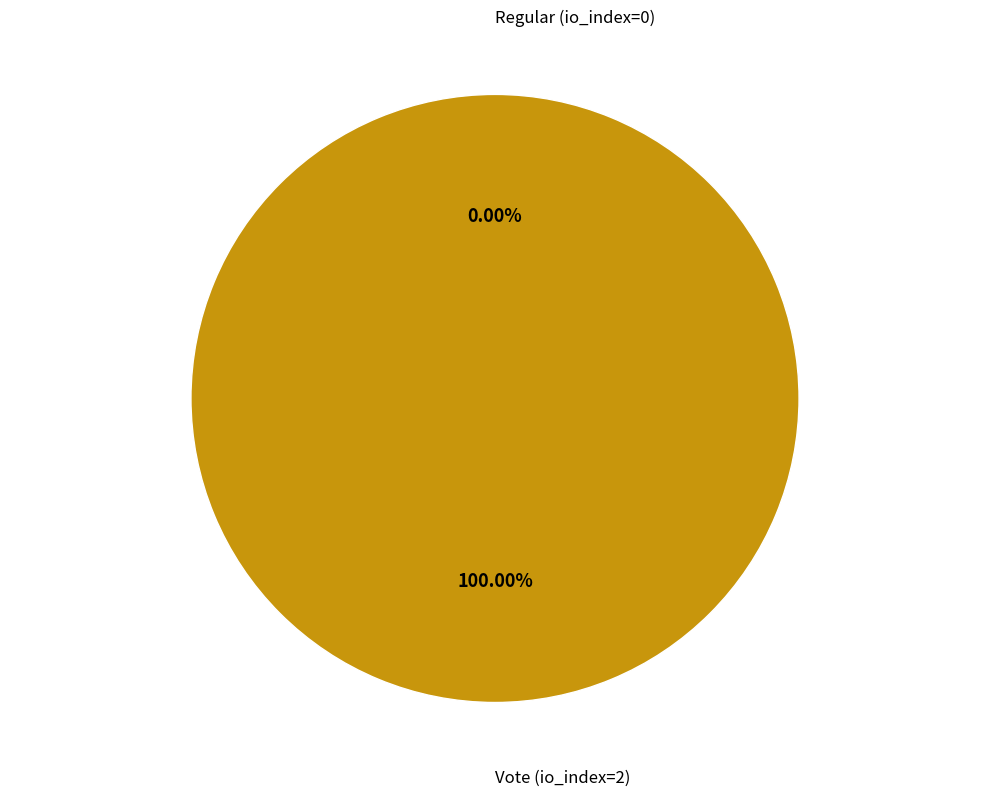

Combined, do Regular (io_index=0) and Vote (io_index=2) account for over 50%?

Yes